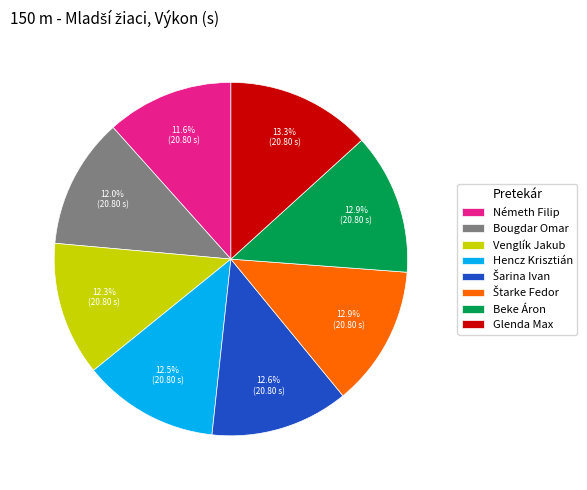

Does any single category account for the majority?

No